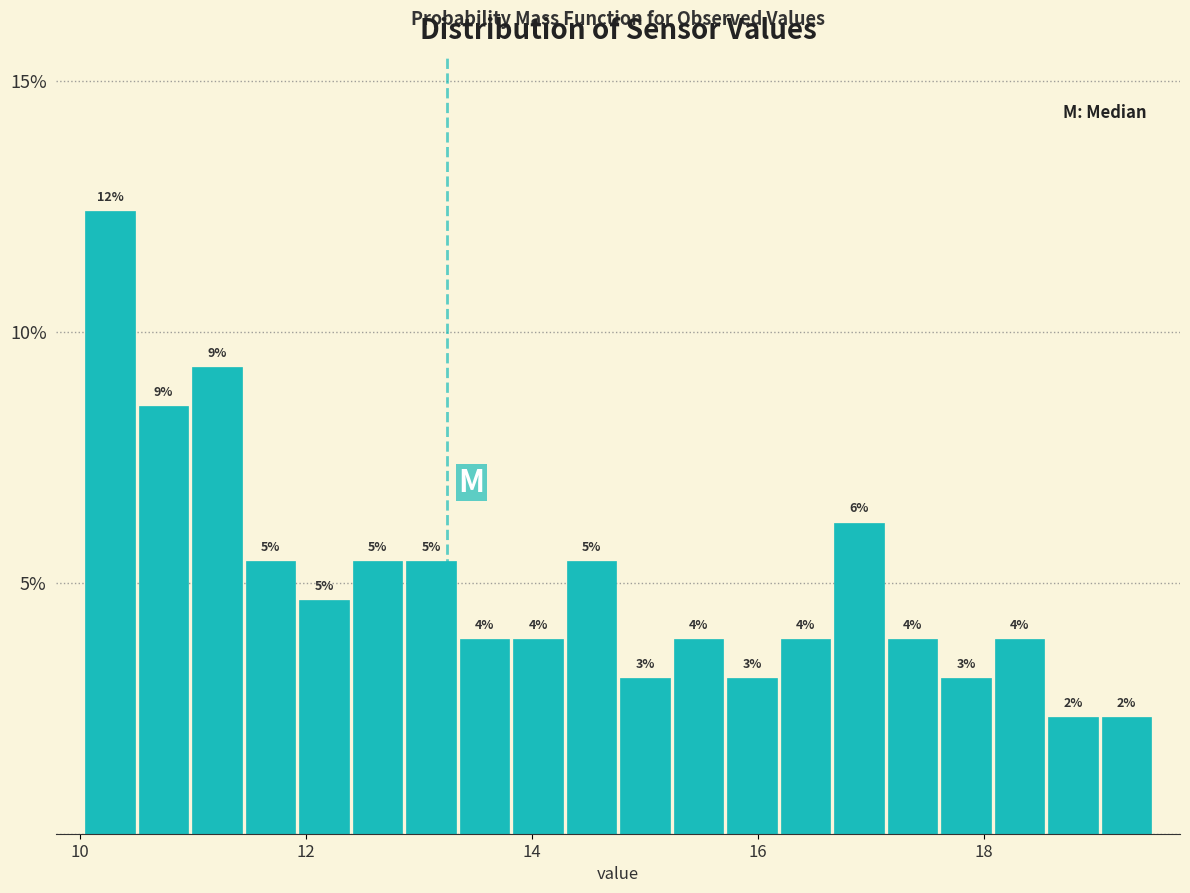

Read against the x-axis, roughly where is the centre of the tallest bar?

10.2